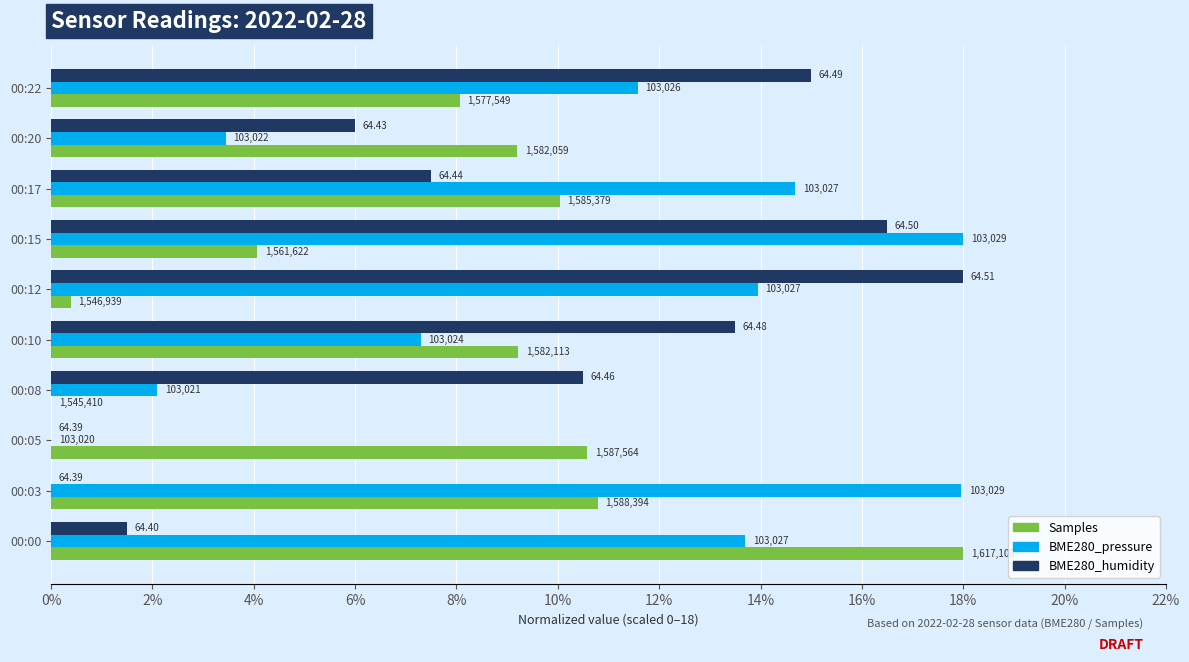

What are all the series names shown in the legend?

Samples, BME280_pressure, BME280_humidity